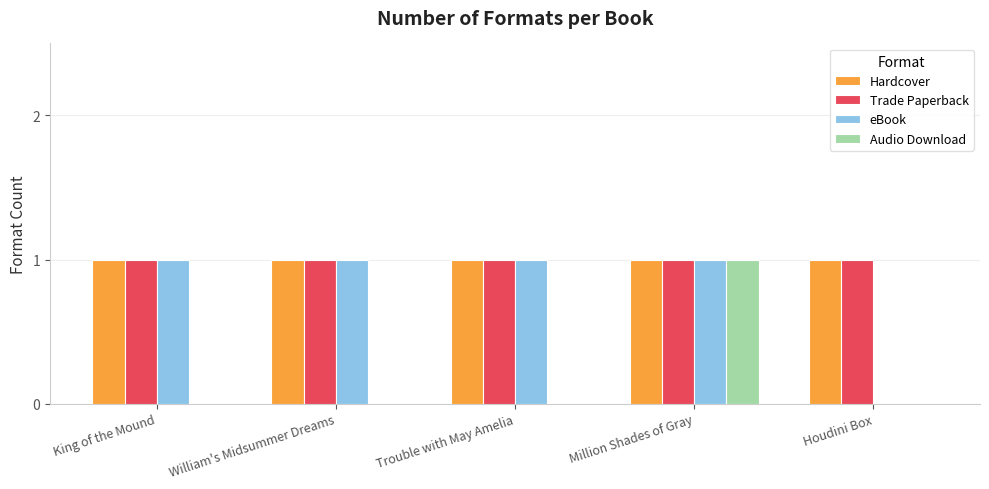

Between King of the Mound and Million Shades of Gray, which series saw the biggest shift?

Audio Download